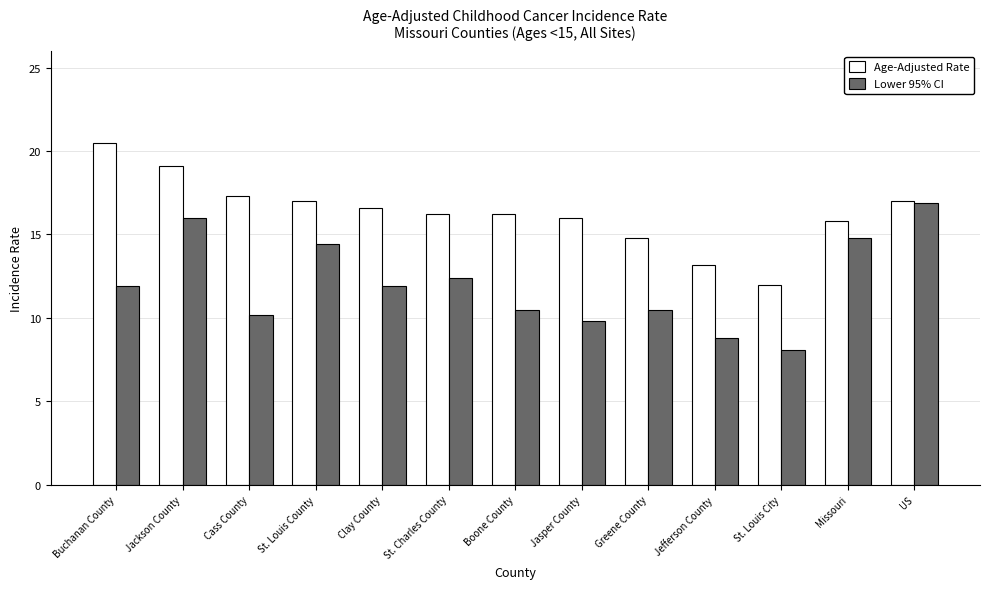

Reading left to right, transcribe all the data shown in this chart.

Age-Adjusted Rate: Buchanan County=20.5	Jackson County=19.1	Cass County=17.3	St. Louis County=17.0	Clay County=16.6	St. Charles County=16.2	Boone County=16.2	Jasper County=16.0	Greene County=14.8	Jefferson County=13.2	St. Louis City=12.0	Missouri=15.8	US=17.0
Lower 95% CI: Buchanan County=11.9	Jackson County=16.0	Cass County=10.2	St. Louis County=14.4	Clay County=11.9	St. Charles County=12.4	Boone County=10.5	Jasper County=9.8	Greene County=10.5	Jefferson County=8.8	St. Louis City=8.1	Missouri=14.8	US=16.9